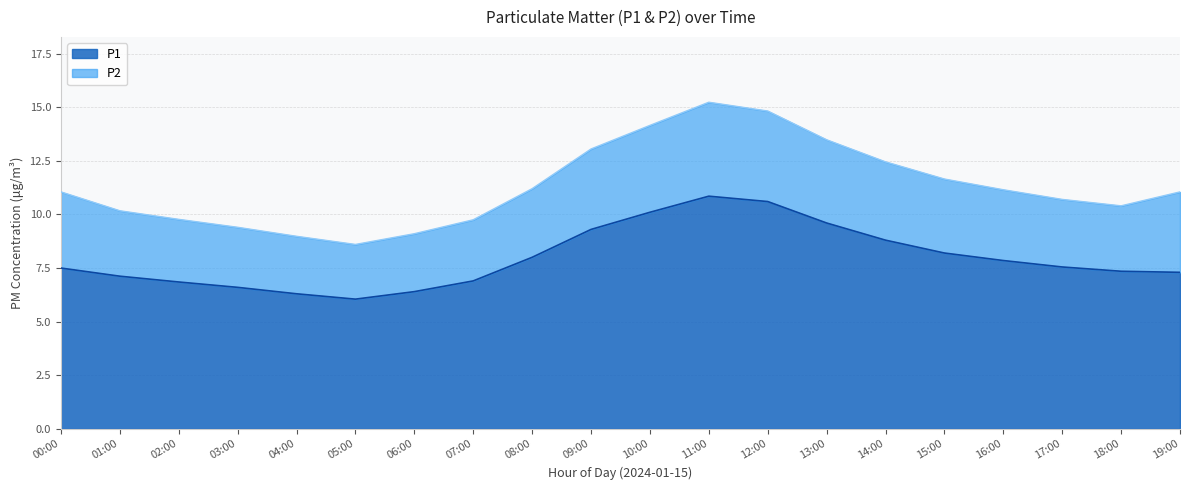

List the labels in order of value, largest first.

11:00, 12:00, 10:00, 13:00, 09:00, 14:00, 15:00, 08:00, 16:00, 17:00, 00:00, 18:00, 19:00, 01:00, 07:00, 02:00, 03:00, 06:00, 04:00, 05:00